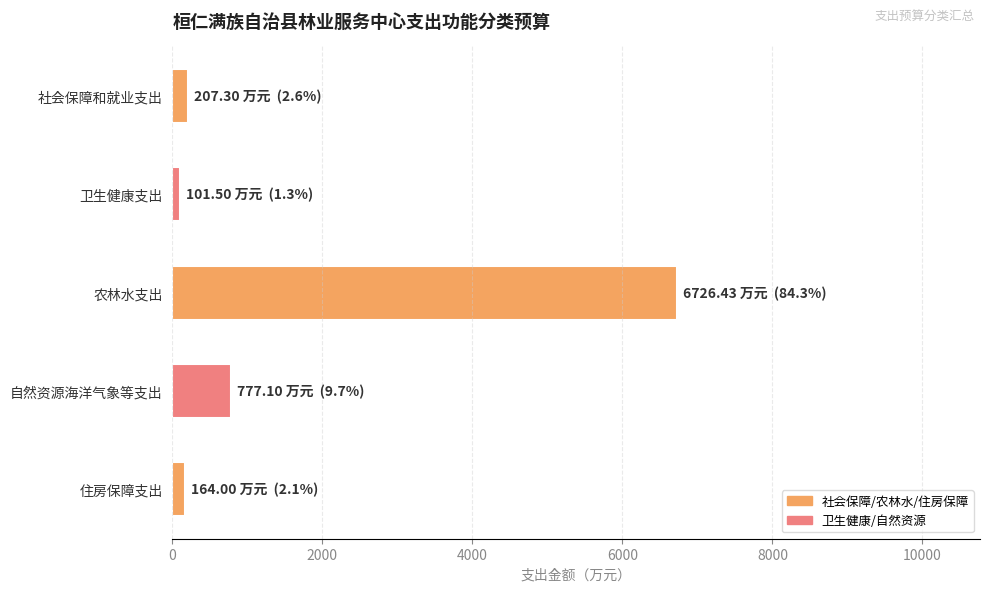

Which label corresponds to the largest value in the chart?

农林水支出